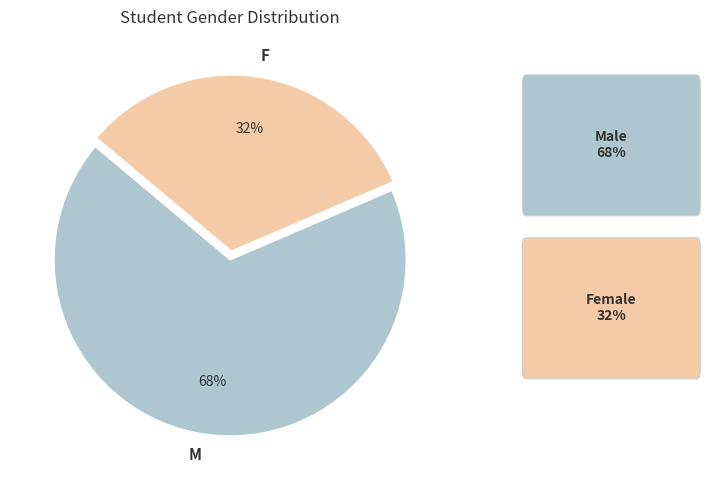

Combined, do M and F account for over 50%?

Yes